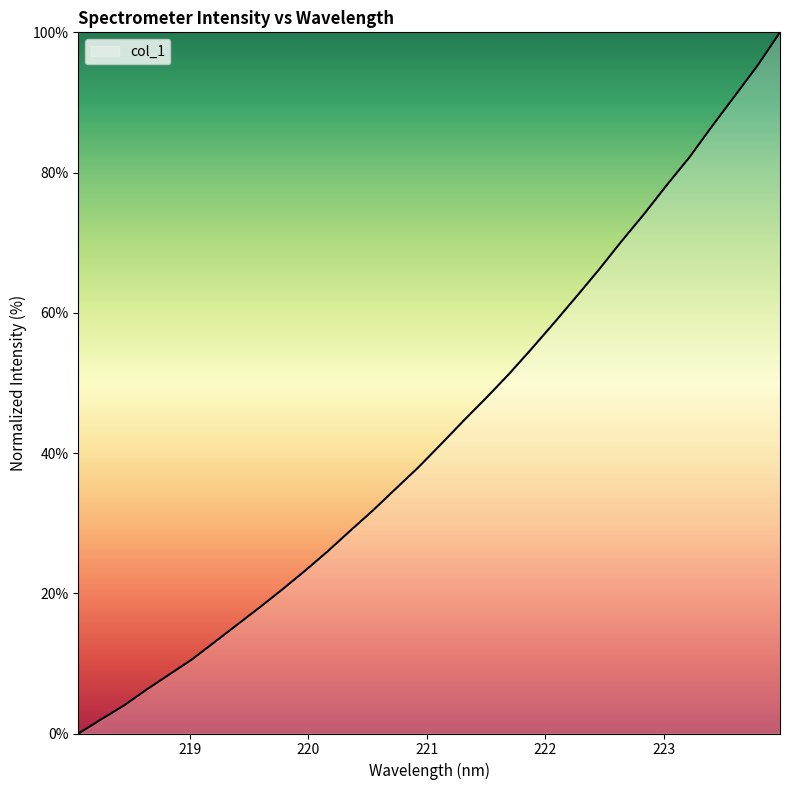

What is the maximum value shown in the chart?

100.0